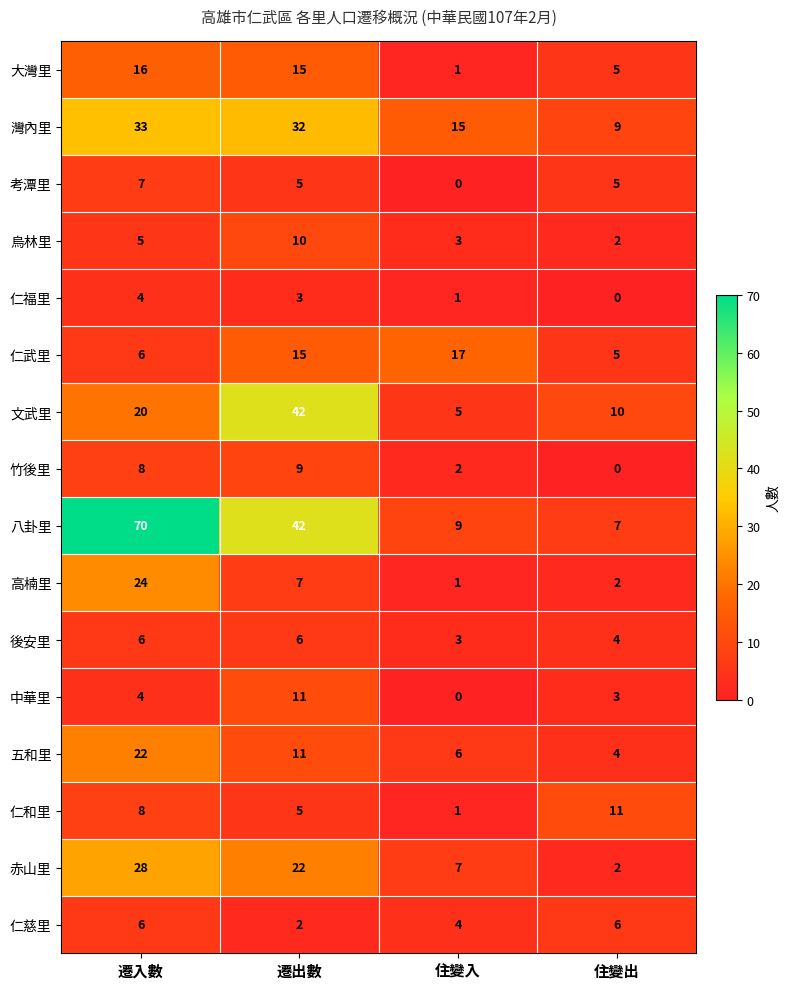

Which series has the largest total across all categories?

八卦里